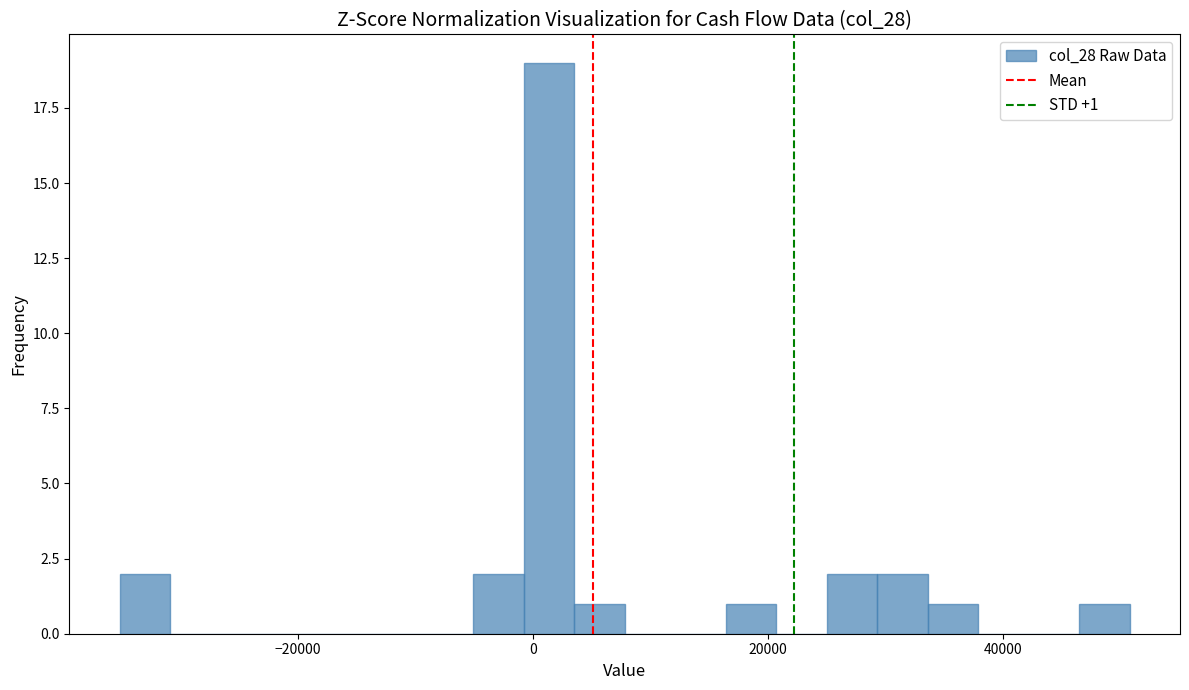

Read against the x-axis, roughly where is the centre of the tallest bar?

2000